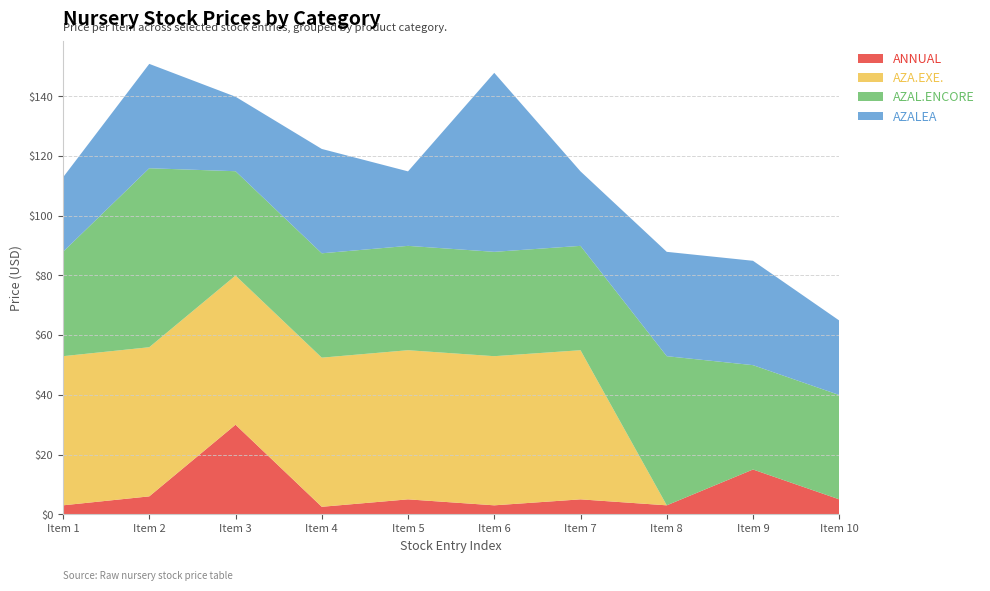

Reading left to right, transcribe all the data shown in this chart.

ANNUAL: 3.0	6.0	30.0	2.5	5.0	3.0	5.0	3.0	15.0	5.0
AZA.EXE.: 50.0	50.0	50.0	50.0	50.0	50.0	50.0	0.0	0.0	0.0
AZAL.ENCORE: 35.0	60.0	35.0	35.0	35.0	35.0	35.0	50.0	35.0	35.0
AZALEA: 24.9	35.0	24.9	35.0	24.9	60.0	24.9	35.0	35.0	24.9